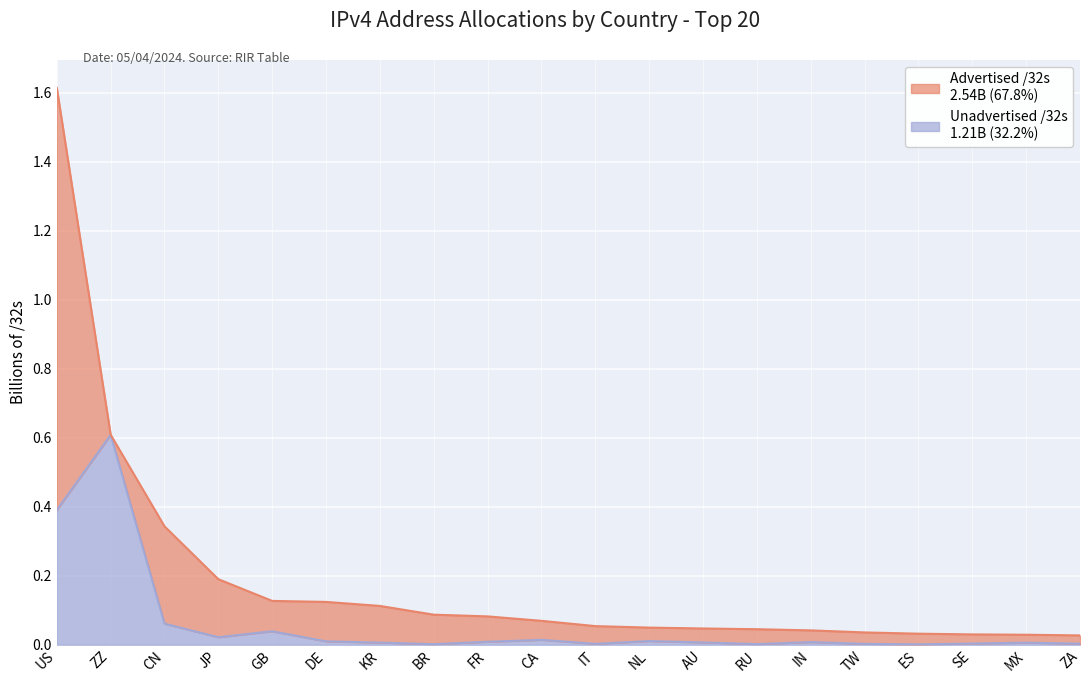

The value at US is 0.4. True or false?

True